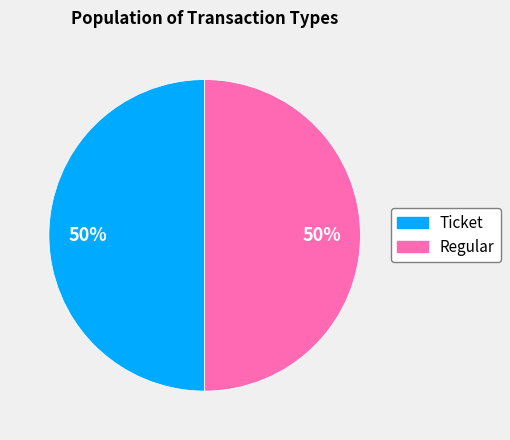

To the nearest percent, what is the combined percentage of Regular and Ticket?

100%